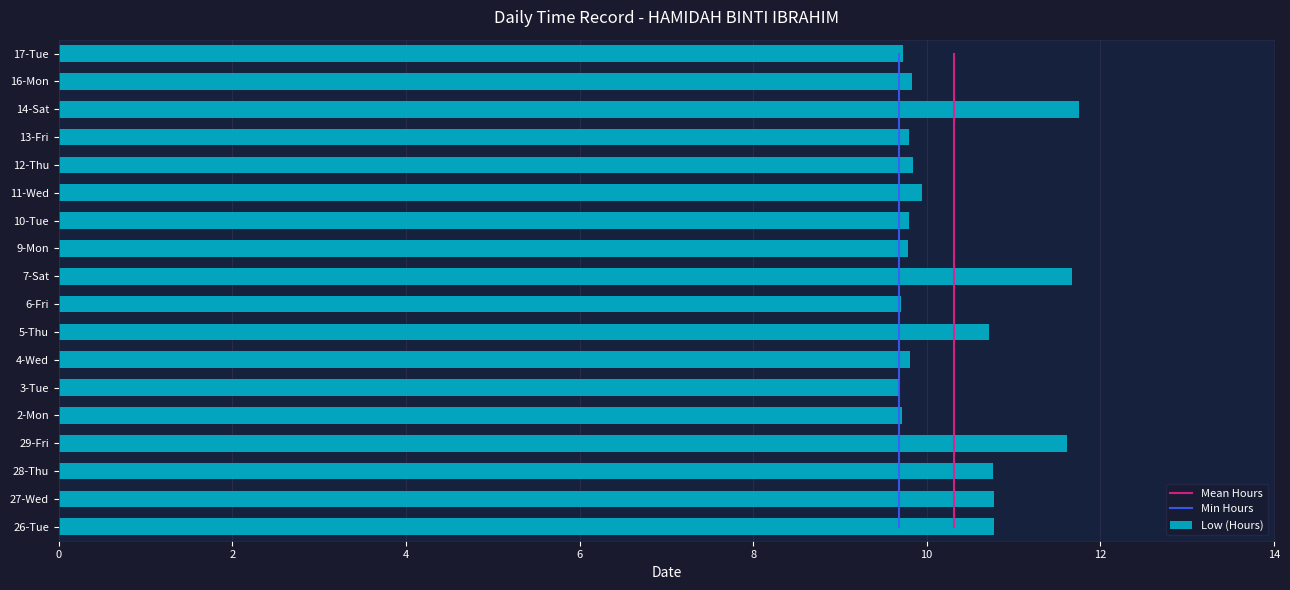

Does the chart contain any negative values?

No